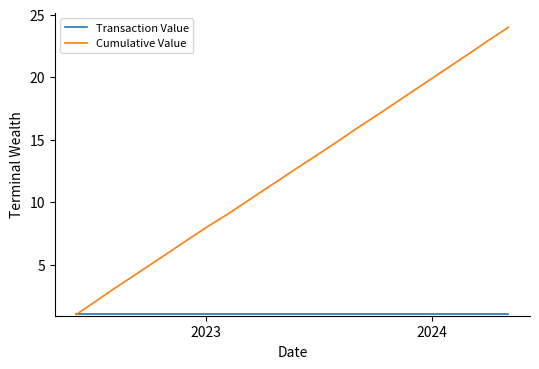

What is the smallest value displayed?

1.0